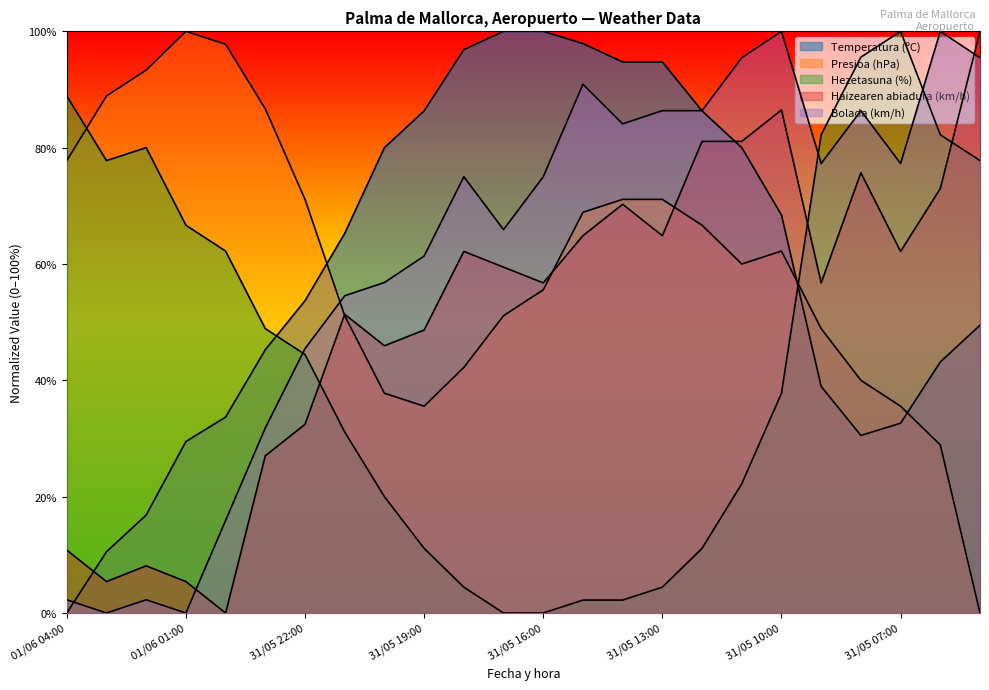

How many lines are shown in the chart?

5